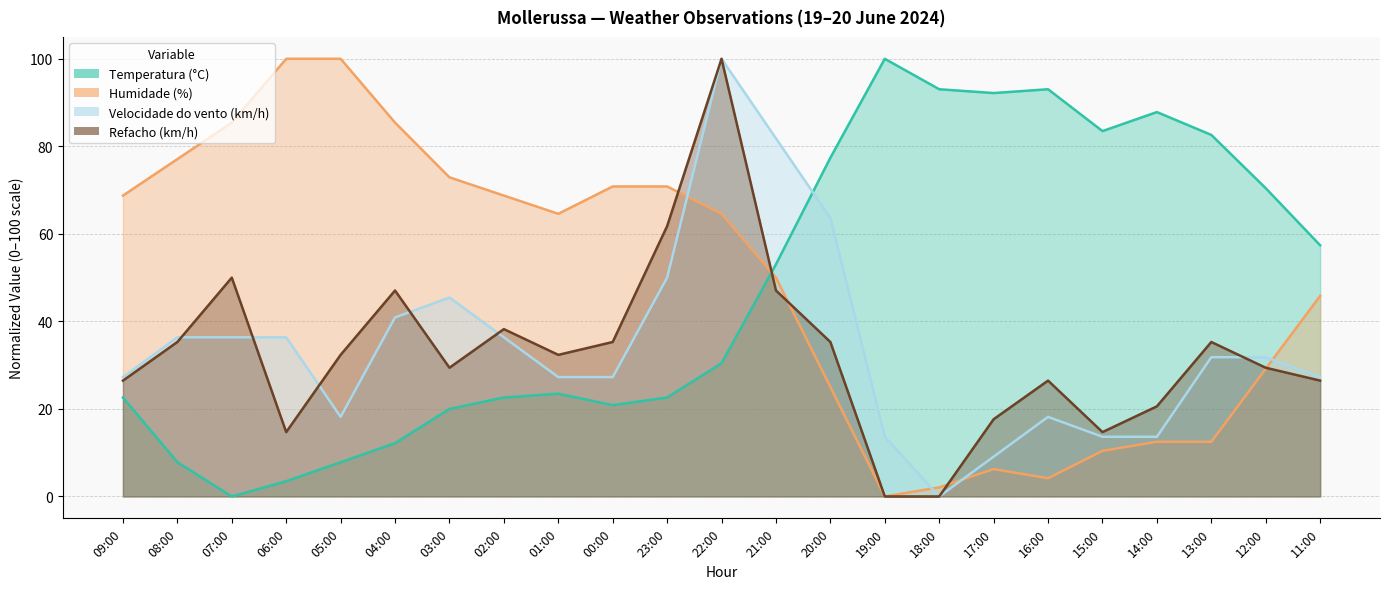

What is the label of the 15th point from the left?

19:00